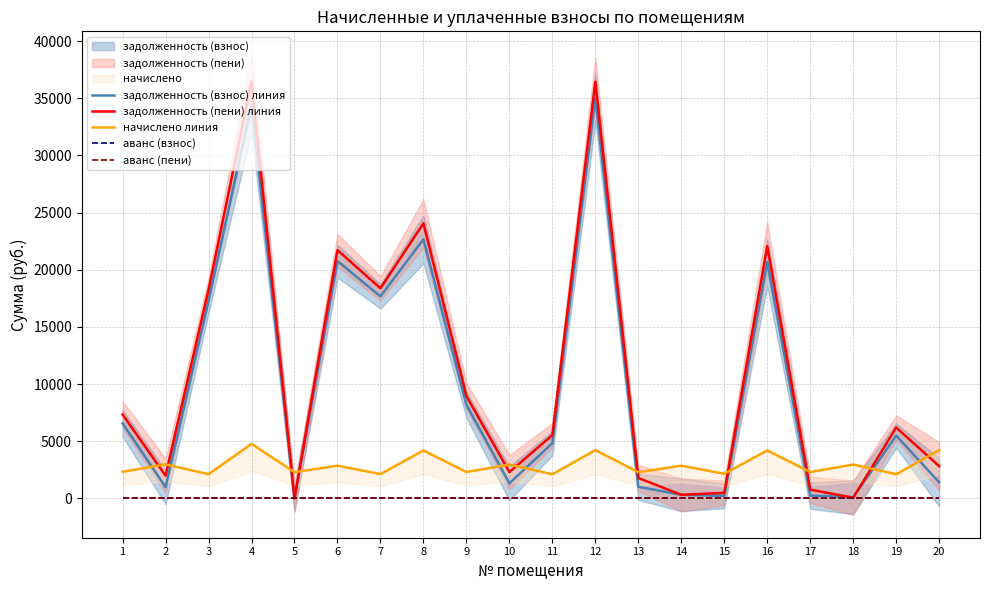

Rank the categories by начислено линия value from lowest to highest.

3, 11, 19, 7, 15, 5, 13, 9, 17, 1, 6, 14, 10, 18, 2, 8, 16, 12, 20, 4